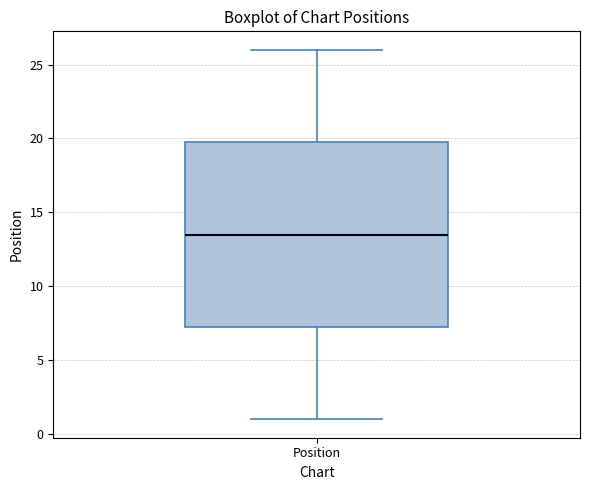

Where is the upper edge of the box for Position on the y-axis? The values are not printed on the chart, so give them approximately, as read against the axis.

20.0